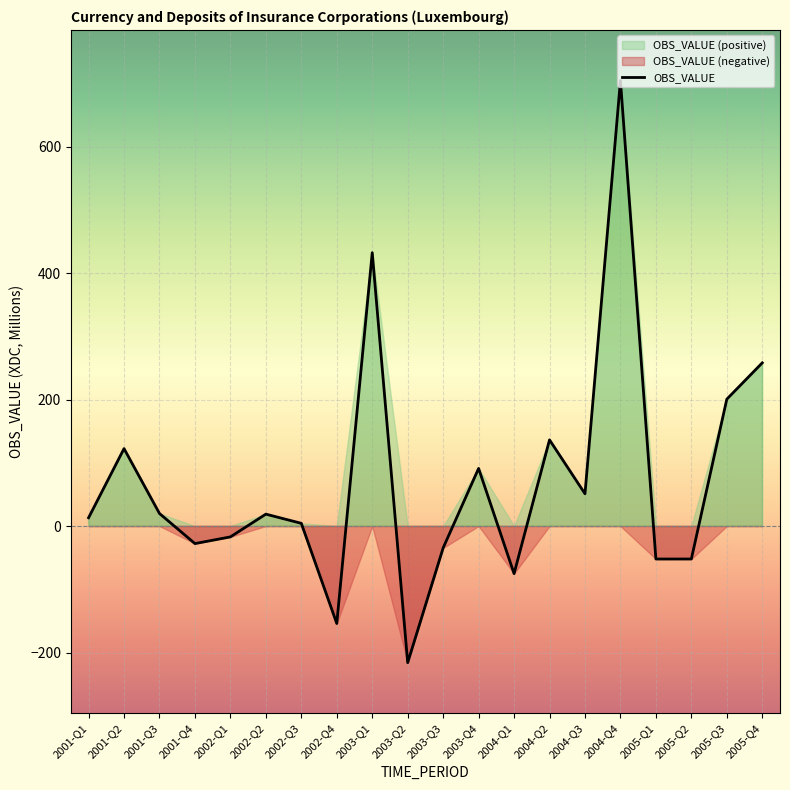

How many values are above zero?

12